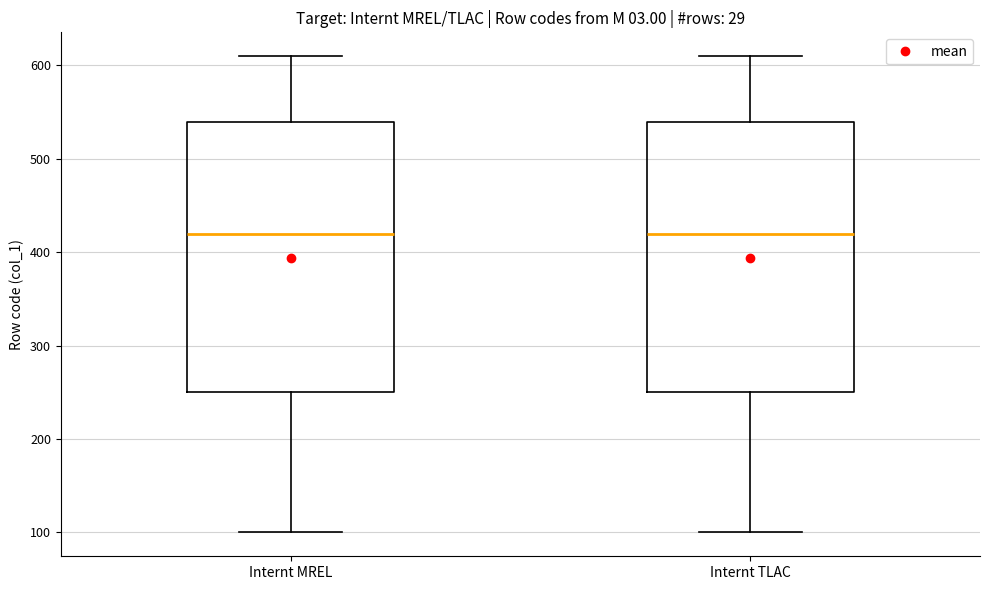

Reading left to right, transcribe this box plot: for each box, give where its median line is, the range the box spans, and where its two whiskers end, as read against the y-axis. The values are not printed on the chart, so give them approximately, as read against the axis.

Internt MREL: median 420, box 250 to 540, whiskers 100 to 610
Internt TLAC: median 420, box 250 to 540, whiskers 100 to 610